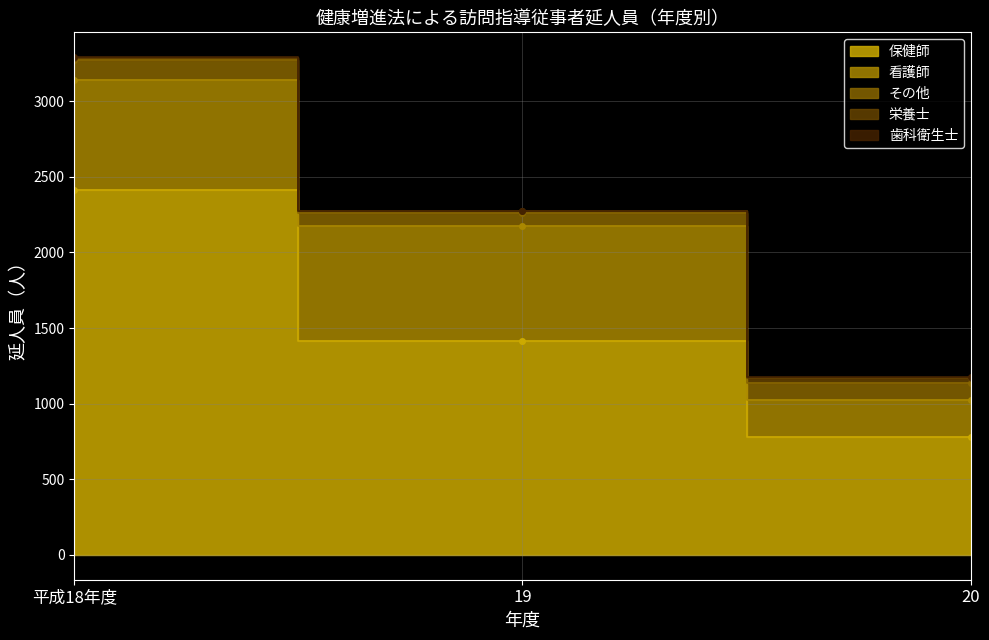

At how many categories does at least one series exceed 788?

2